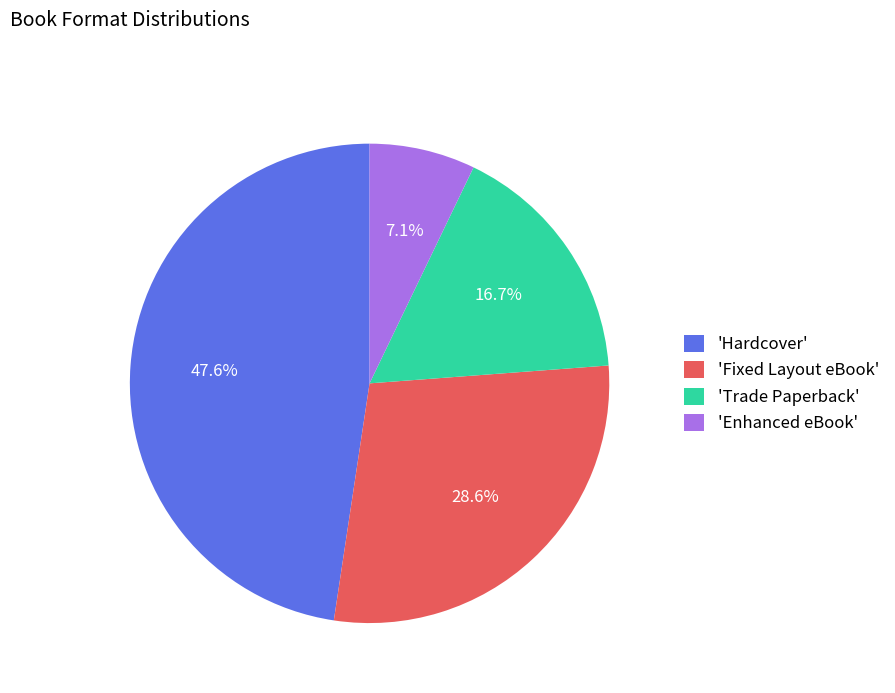

Approximately how many times larger is the value at 'Fixed Layout eBook' compared to 'Trade Paperback'?

1.7